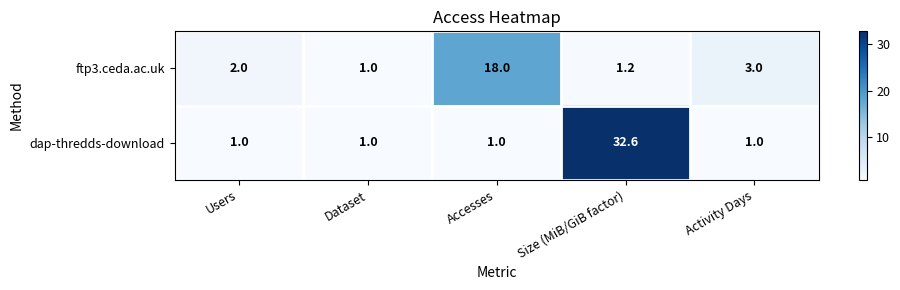

The value of dap-thredds-download at Activity Days is 1.0. True or false?

True